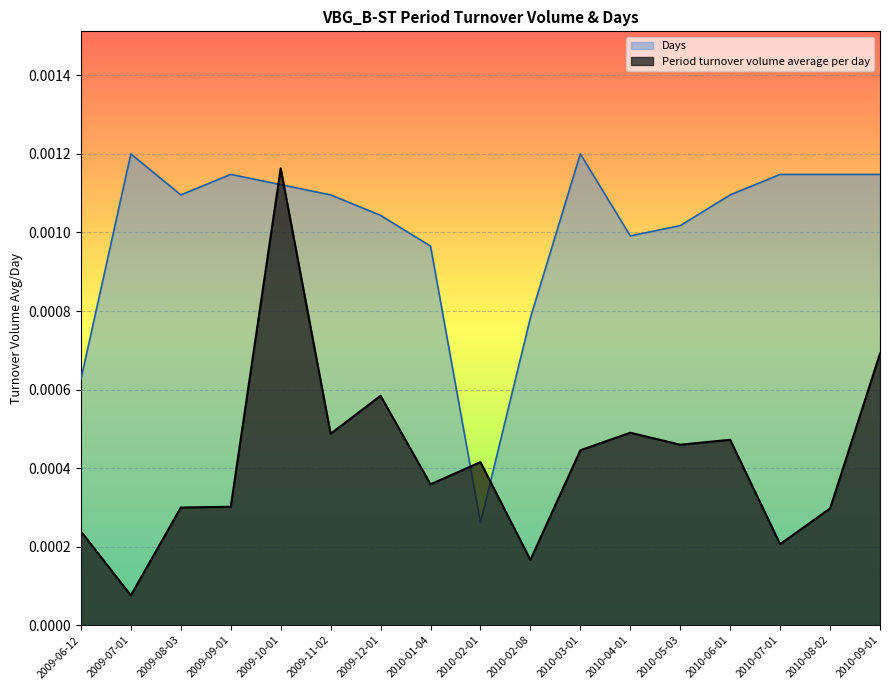

Between 2009-10-01 and 2010-04-01, which series saw the biggest shift?

Period turnover volume average per day